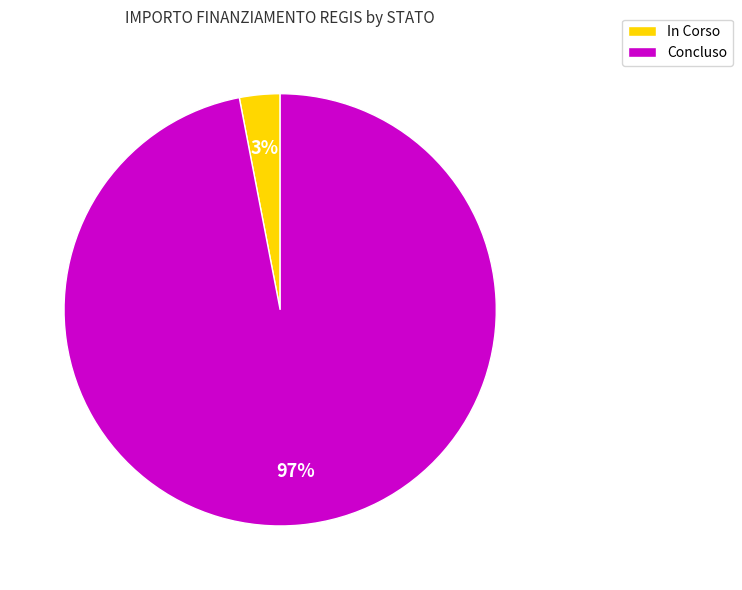

Which slice represents more than half of the pie?

Concluso